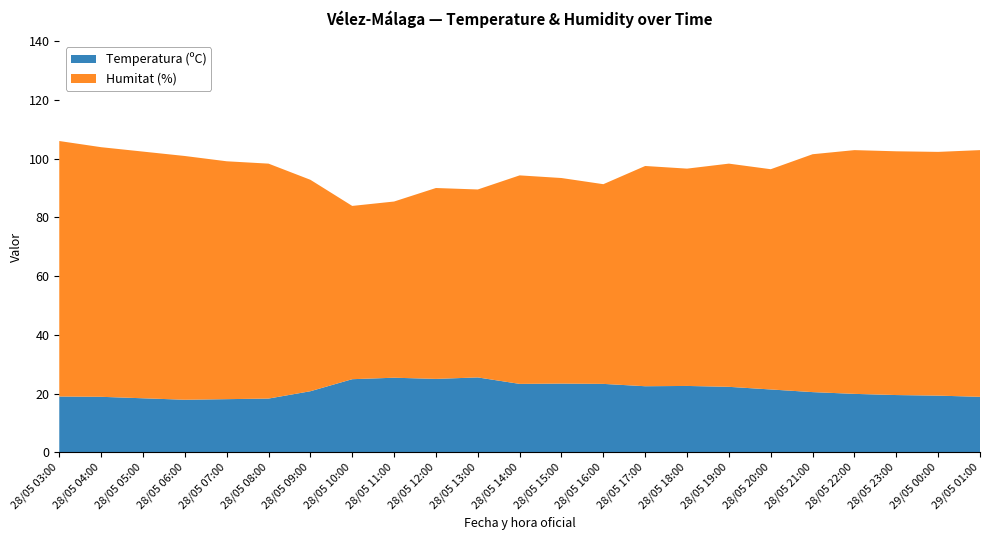

Reading left to right, what are all the values shown in this chart?

Temperatura (ºC): 19.0	18.9	18.4	17.9	18.1	18.3	20.8	24.9	25.4	25.0	25.5	23.3	23.4	23.3	22.5	22.6	22.3	21.4	20.5	19.9	19.5	19.3	18.9
Humitat (%): 87.0	85.0	84.0	83.0	81.0	80.0	72.0	59.0	60.0	65.0	64.0	71.0	70.0	68.0	75.0	74.0	76.0	75.0	81.0	83.0	83.0	83.0	84.0